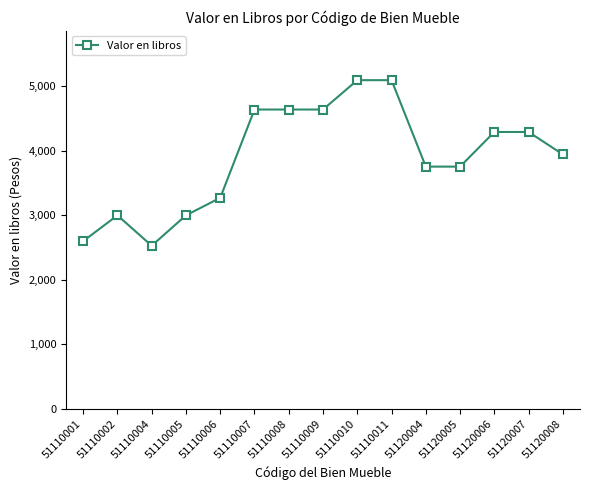

Where is the first local maximum?

51110002